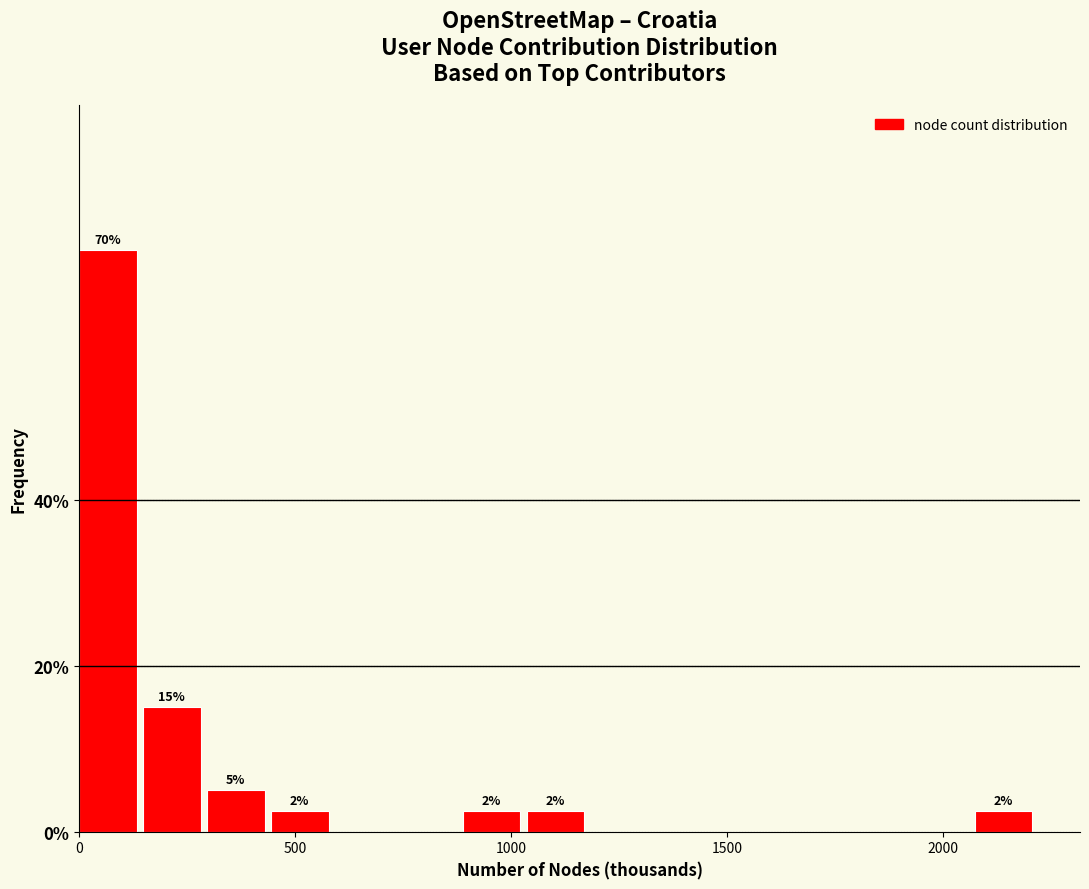

Around what value on the x-axis is the tallest bar? Give the approximate position of its centre, as read against the axis.

50